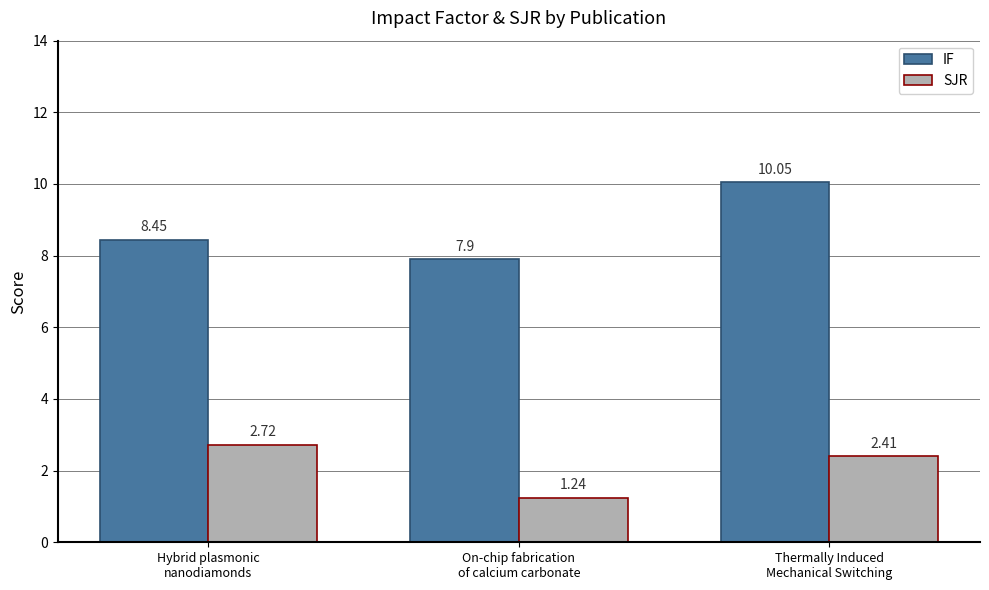

What is the sum of all SJR values?

6.4